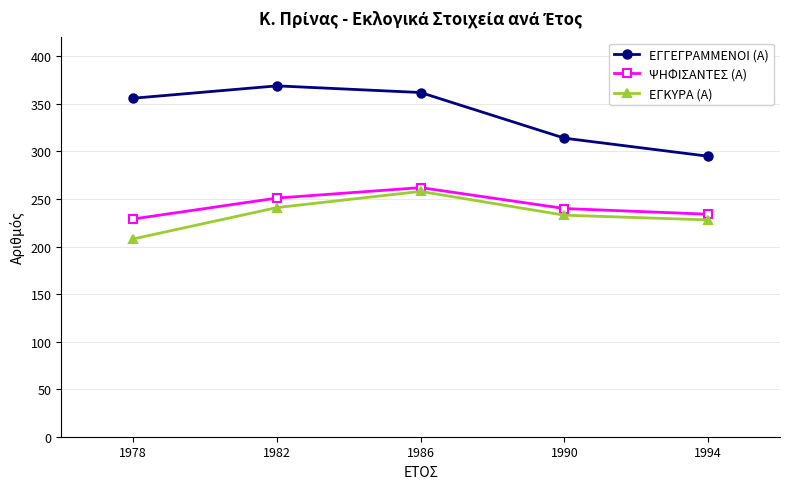

Reading left to right, list all the values displayed in this chart.

ΕΓΓΕΓΡΑΜΜΕΝΟΙ (Α): 1978=356	1982=369	1986=362	1990=314	1994=295
ΨΗΦΙΣΑΝΤΕΣ (Α): 1978=229	1982=251	1986=262	1990=240	1994=234
ΕΓΚΥΡΑ (Α): 1978=208	1982=241	1986=258	1990=233	1994=228